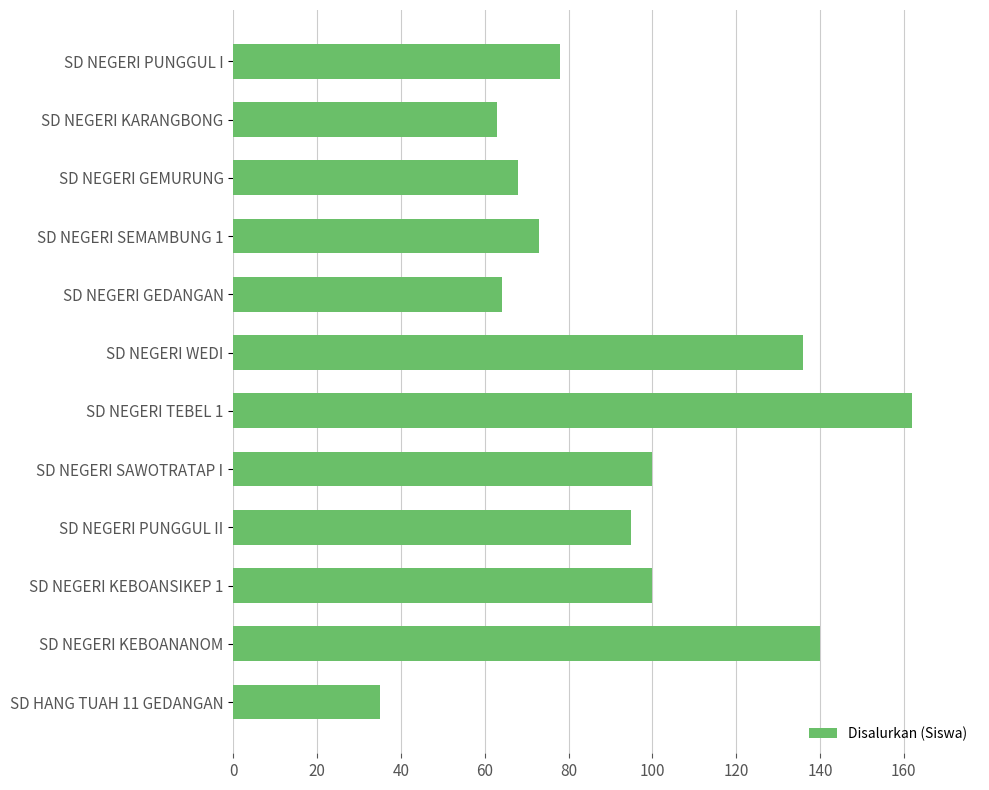

What is the average value?

93